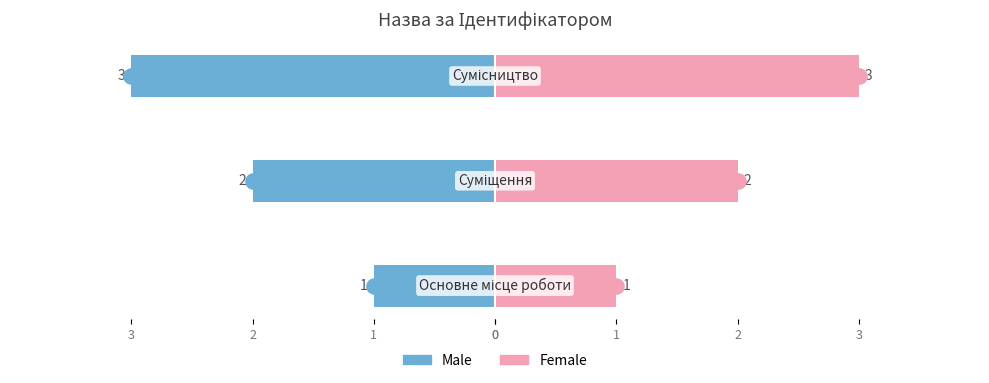

Reading left to right, what are all the values shown in this chart?

Male: -1	-2	-3
Female: 1	2	3